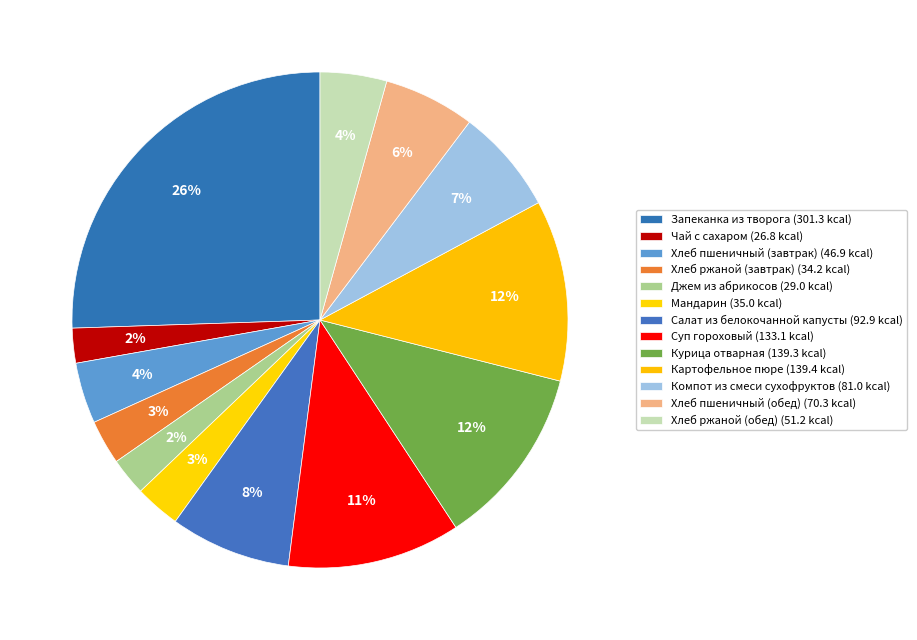

How many slices are in this pie chart?

13